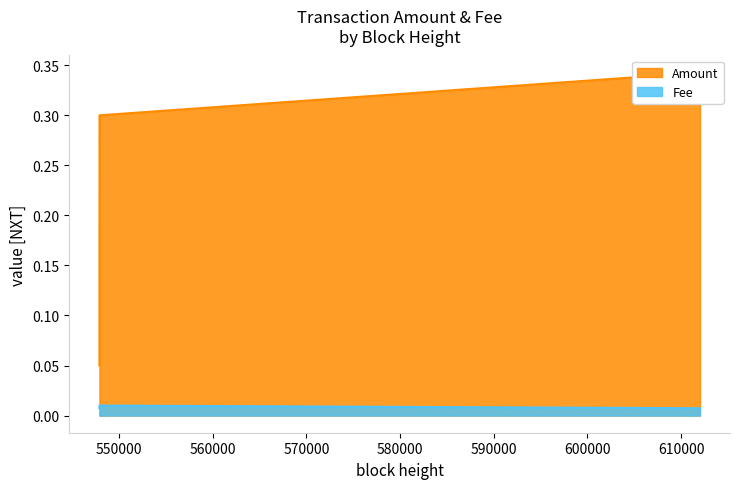

Is it true that the value at 2019-04-20 09:29:30 is 0.0?

False